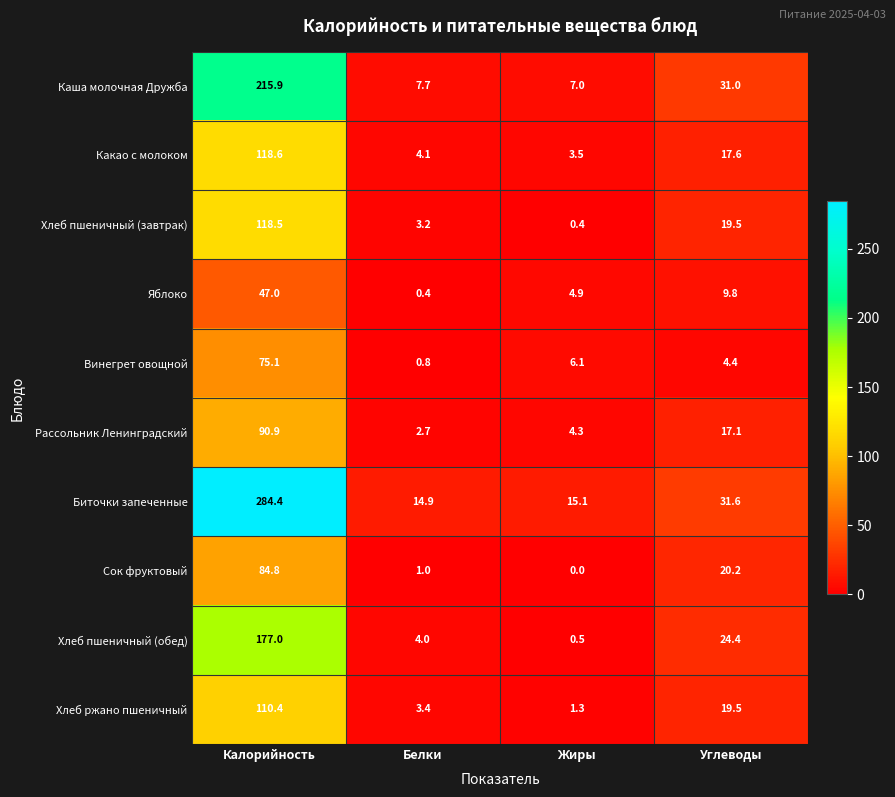

Count the number of data series in this chart.

10